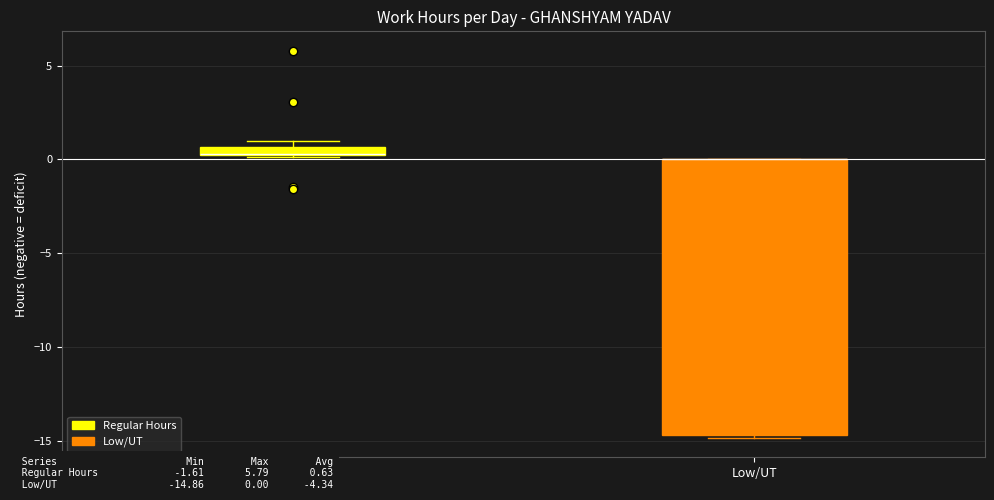

Where is the lower edge of the box for Regular Hours on the y-axis? The values are not printed on the chart, so give them approximately, as read against the axis.

0.0